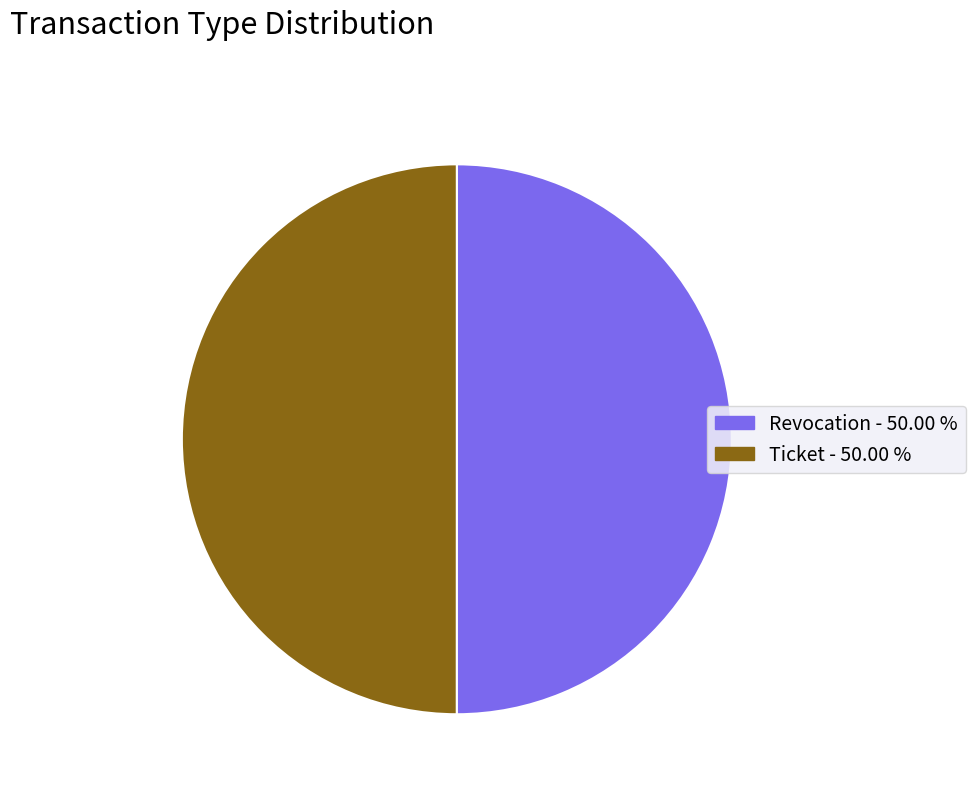

The Revocation slice represents 50% of the pie. True or false?

True